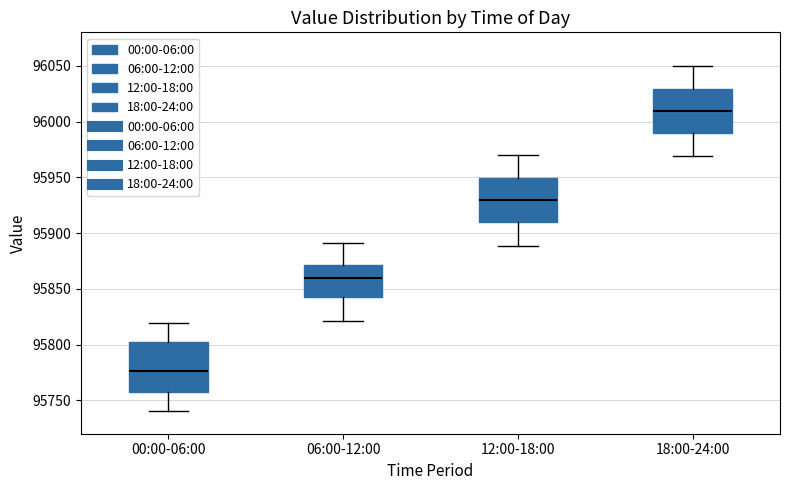

Reading left to right, transcribe this box plot: for each box, give where its median line is, the range the box spans, and where its two whiskers end, as read against the y-axis. The values are not printed on the chart, so give them approximately, as read against the axis.

00:00-06:00: median 95775, box 95755 to 95800, whiskers 95740 to 95820
06:00-12:00: median 95860, box 95845 to 95870, whiskers 95820 to 95890
12:00-18:00: median 95930, box 95910 to 95950, whiskers 95890 to 95970
18:00-24:00: median 96010, box 95990 to 96030, whiskers 95970 to 96050